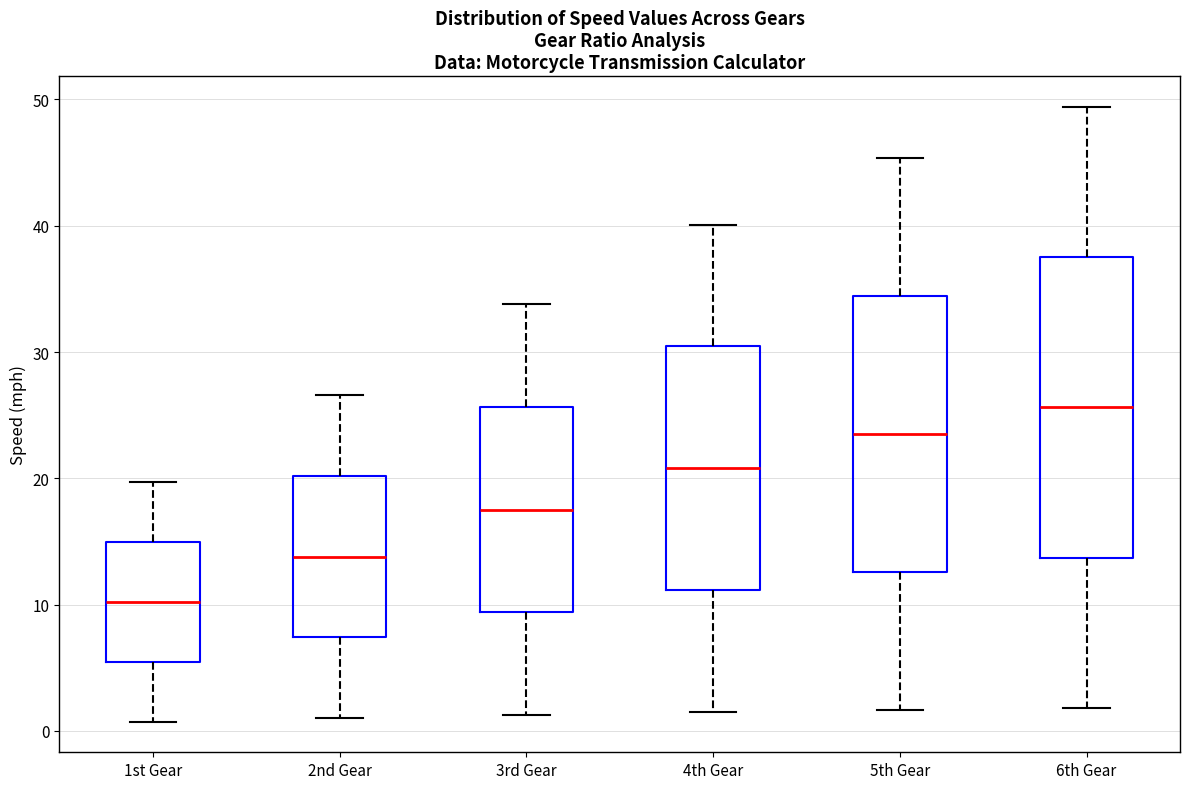

Reading left to right, read every box against the y-axis: the position of its median line, the range the box covers, and the ends of its whiskers. The values are not printed on the chart, so give them approximately, as read against the axis.

1st Gear: median 10, box 5 to 15, whiskers 1 to 20
2nd Gear: median 14, box 7 to 20, whiskers 1 to 27
3rd Gear: median 18, box 9 to 26, whiskers 1 to 34
4th Gear: median 21, box 11 to 30, whiskers 1 to 40
5th Gear: median 24, box 13 to 34, whiskers 2 to 45
6th Gear: median 26, box 14 to 38, whiskers 2 to 49